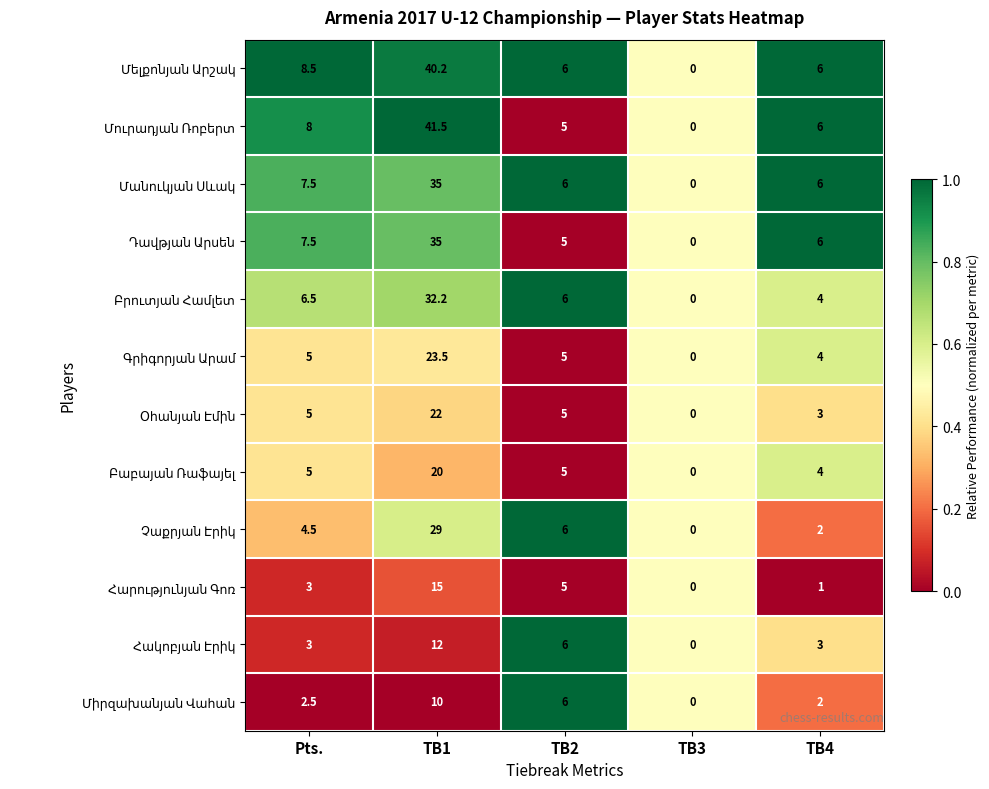

What is the spread (max minus min) of values at TB1?

31.5